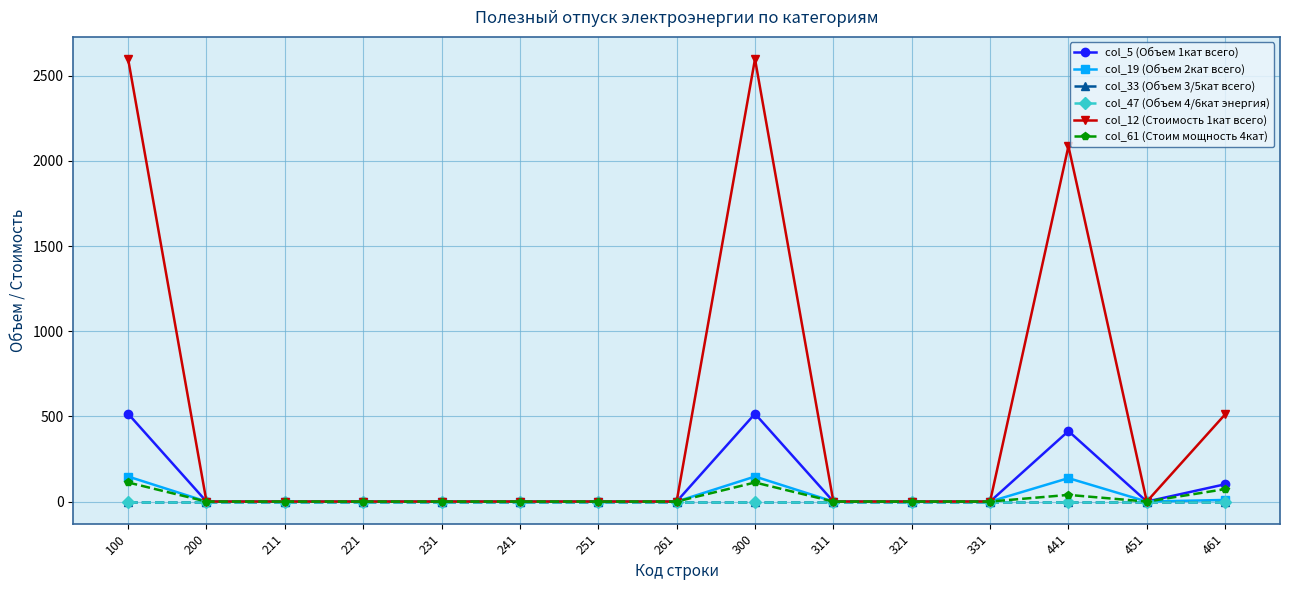

How many interior local peaks does the col_61 (Стоим мощность 4кат) series have?

2